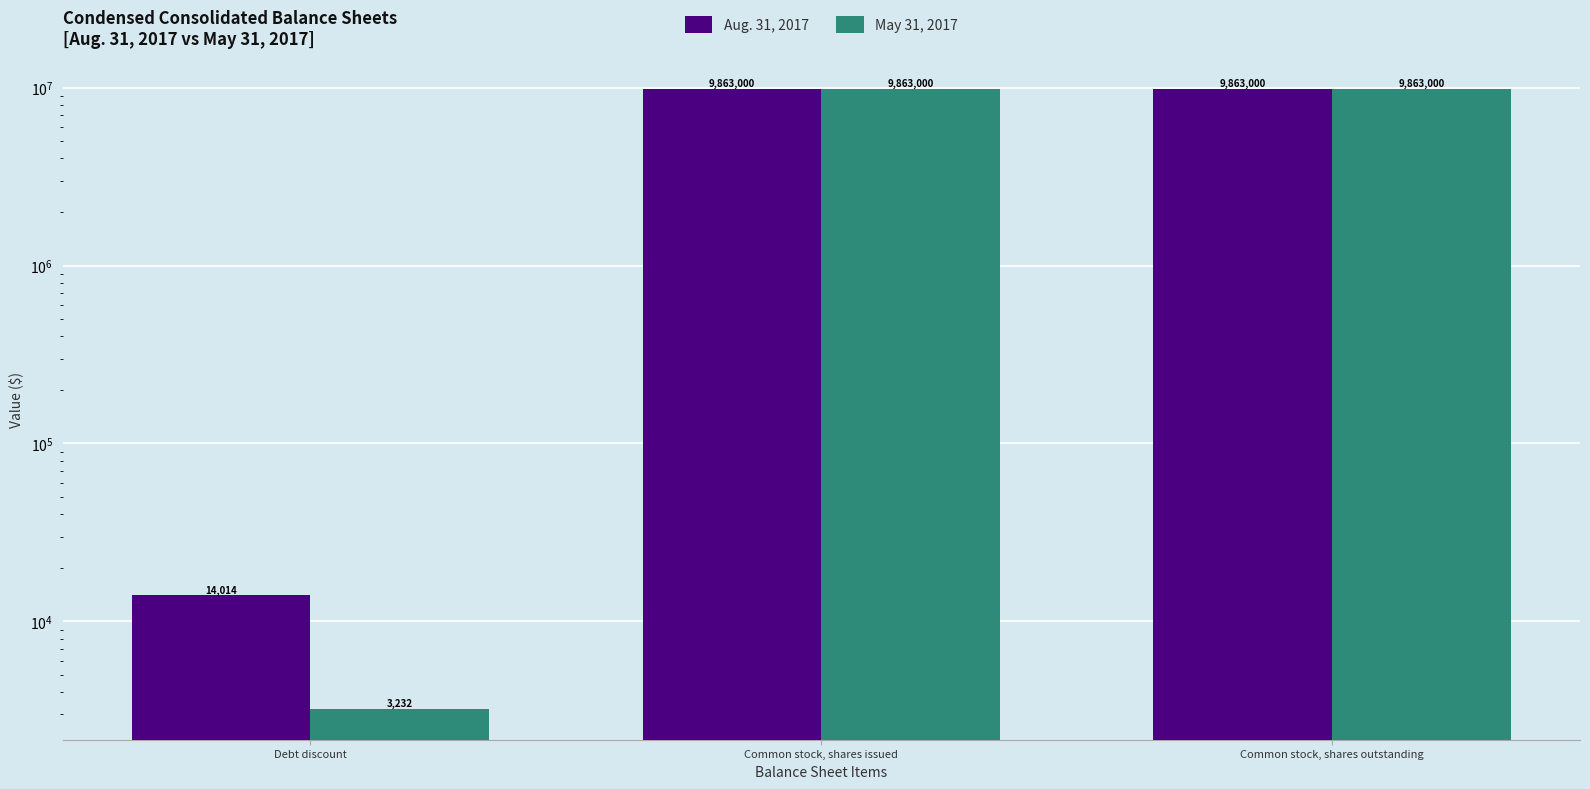

How many groups of bars are there?

3